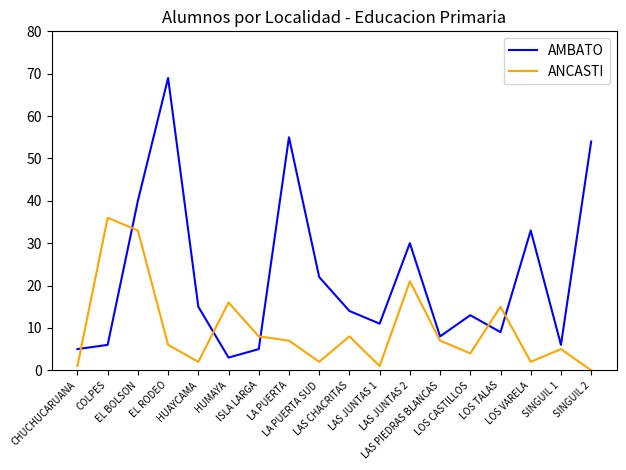

How many interior local peaks does the ANCASTI series have?

6